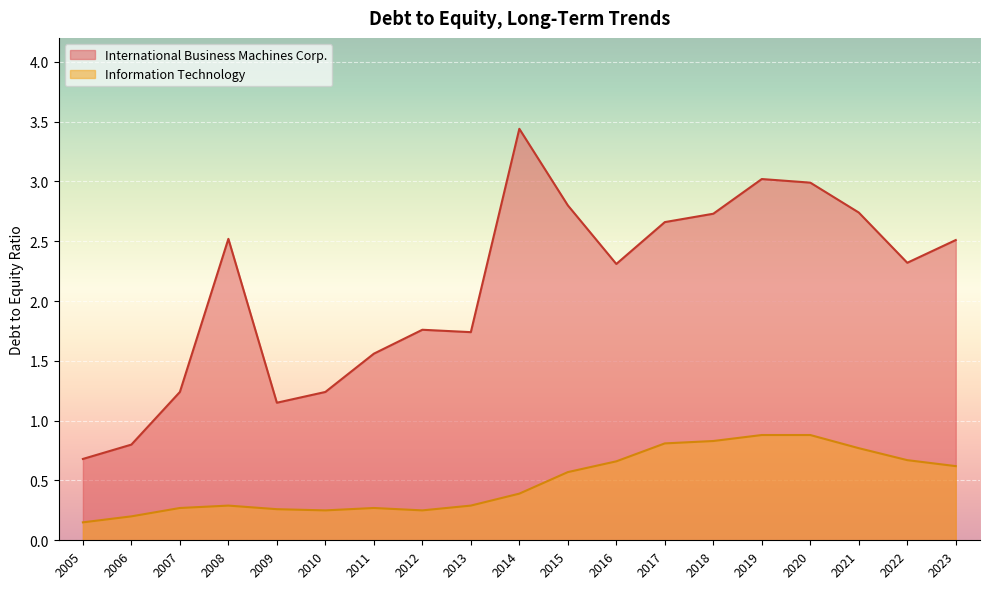

What is the smallest value displayed?

0.1